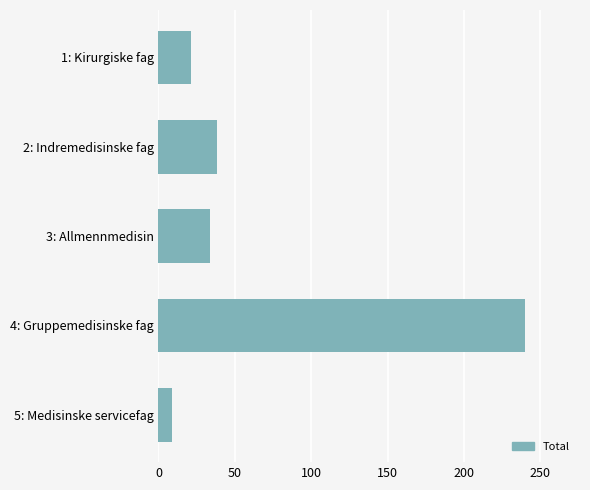

Read the value at 2: Indremedisinske fag.

38